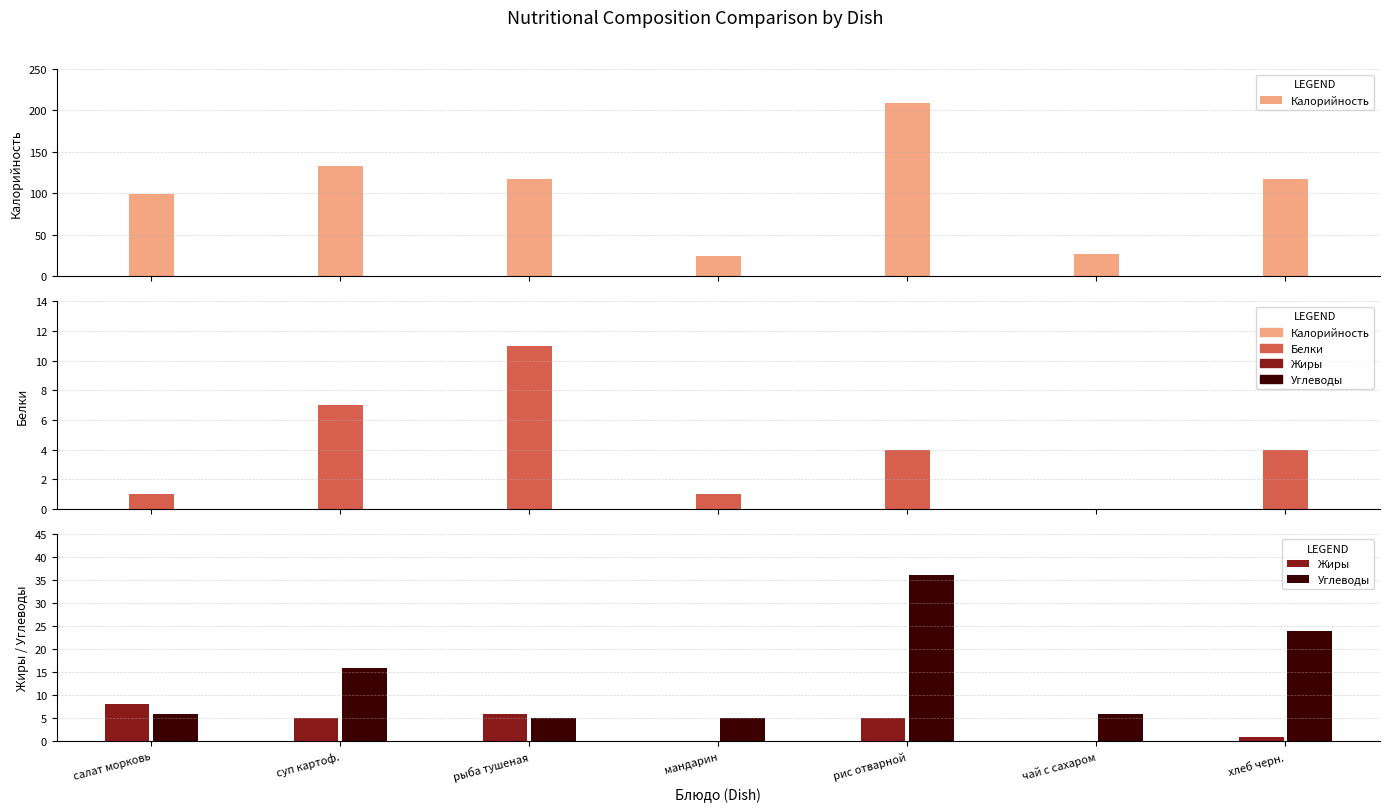

Between хлеб черн. and суп картоф., which is larger?

суп картоф.